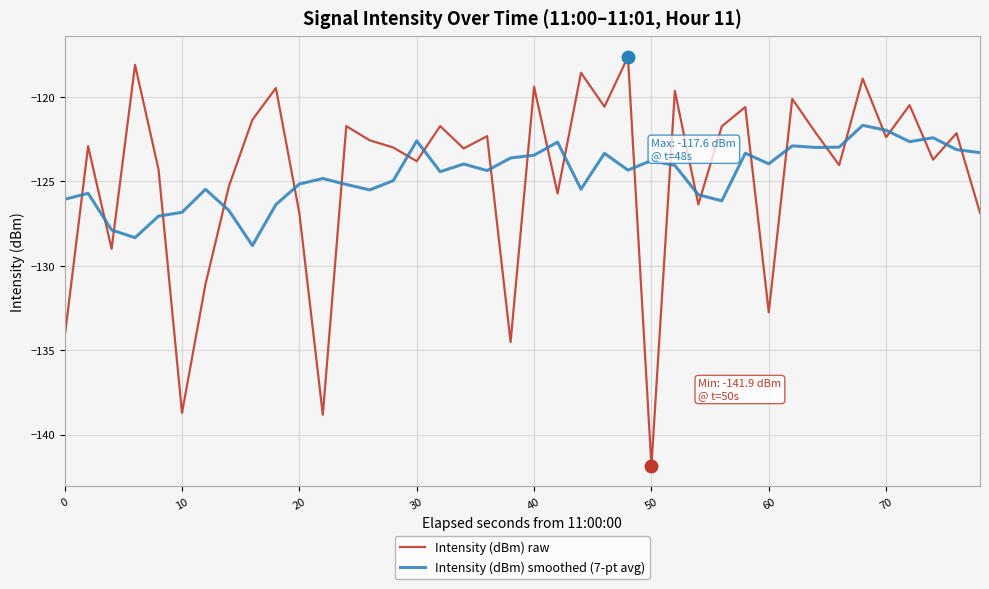

True or false: Intensity (dBm) smoothed (7-pt avg) and Intensity (dBm) raw cross at least once.

True